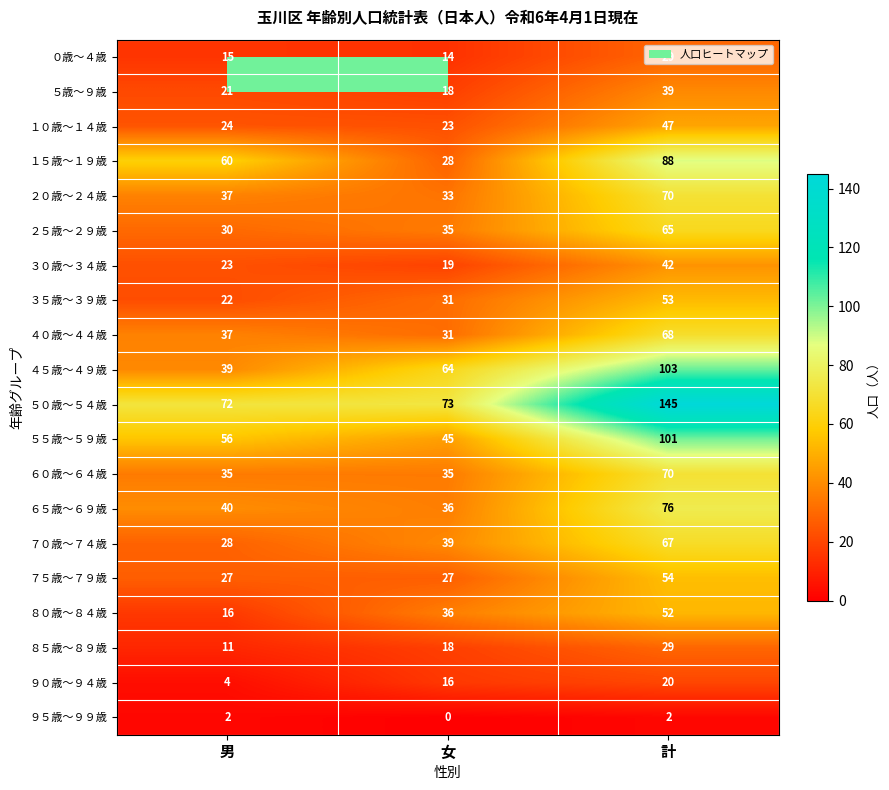

How many ２０歳～２４歳 values are between 33 and 70?

3